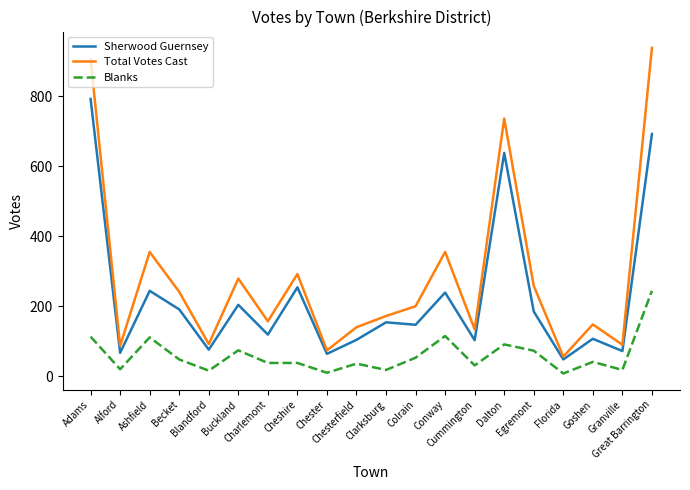

What is the sum of the Blanks values at Chesterfield and Buckland?

110